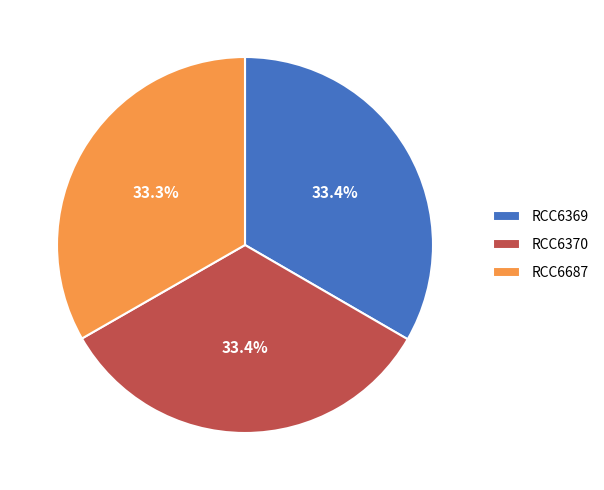

How much of the chart is everything except RCC6369?

66.6%